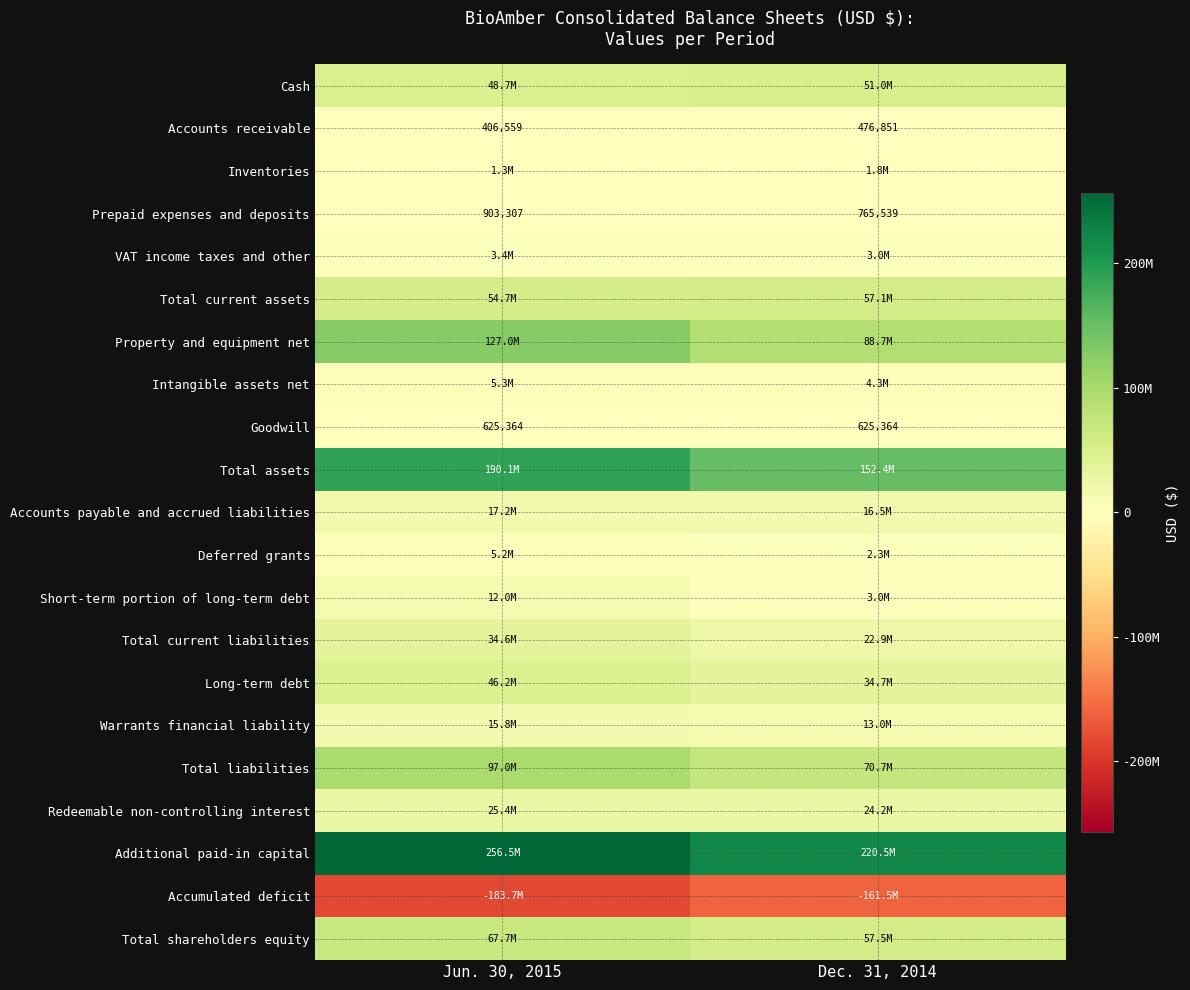

What is the sum of all Accounts receivable values?

883410